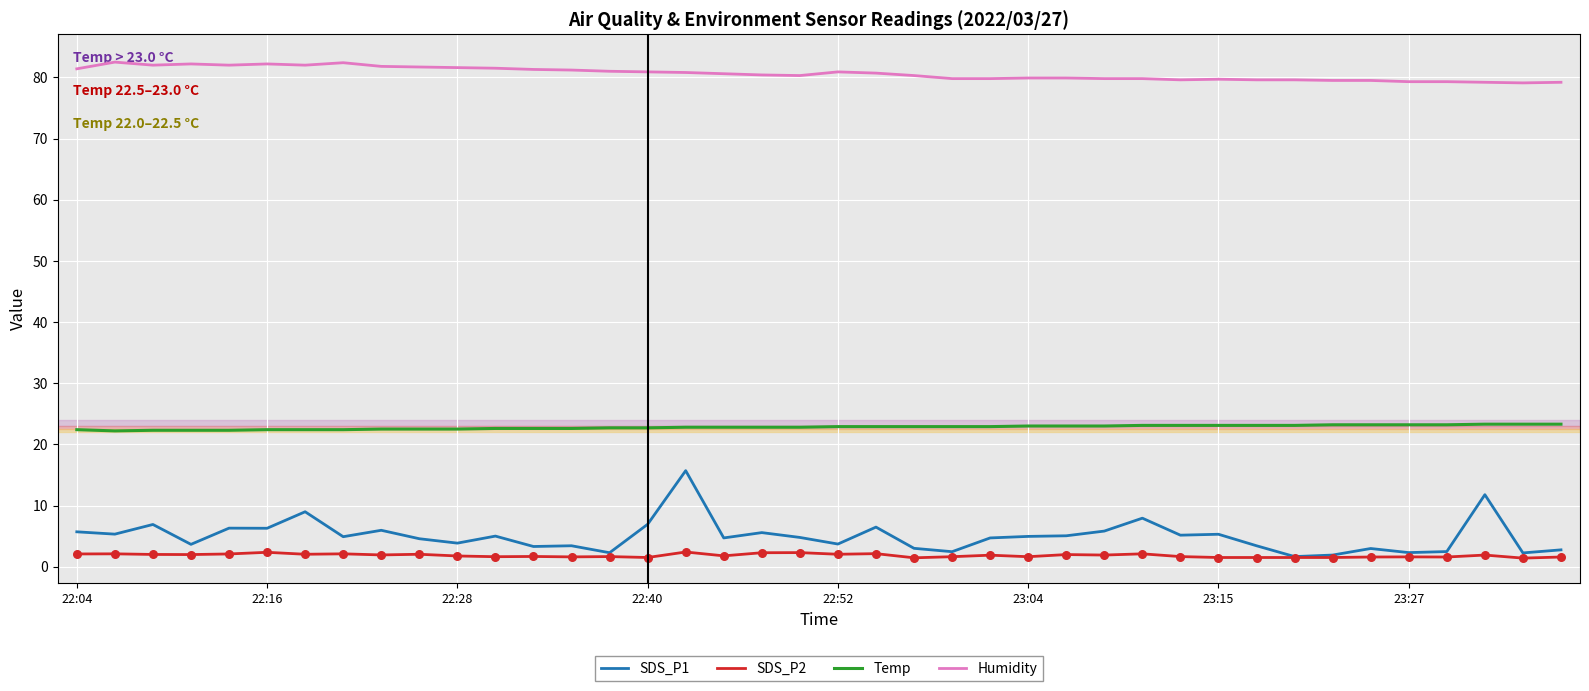

Which series has the largest total across all categories?

Humidity